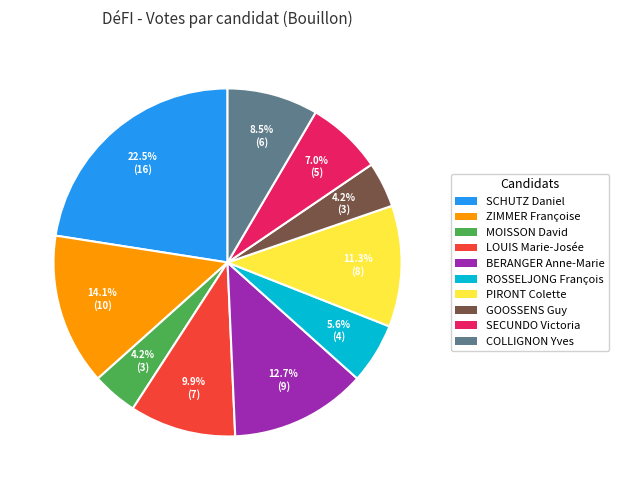

Which has a higher value, LOUIS Marie-Josée or BERANGER Anne-Marie?

BERANGER Anne-Marie